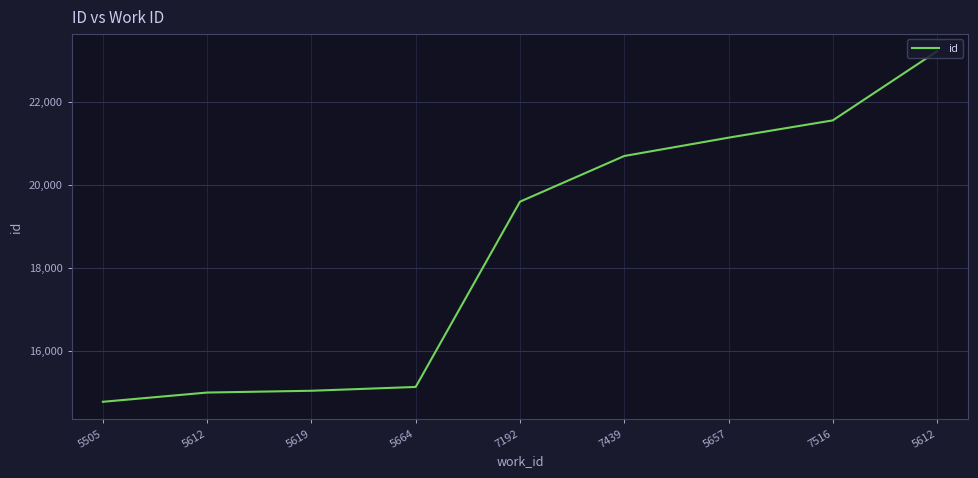

What is the change in value from 5619 to 7192?

+4560